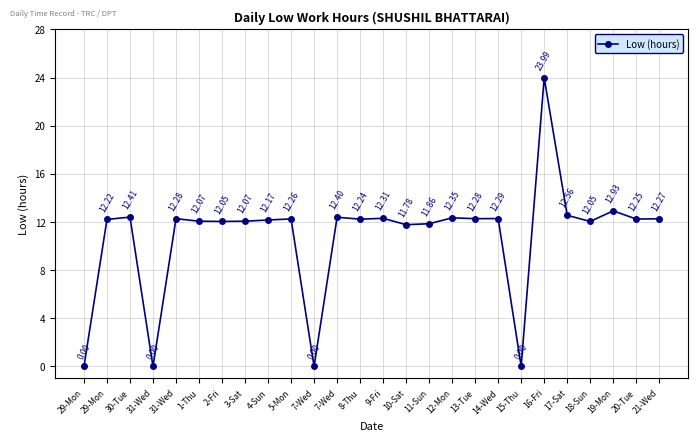

Where is the first local minimum?

31-Wed